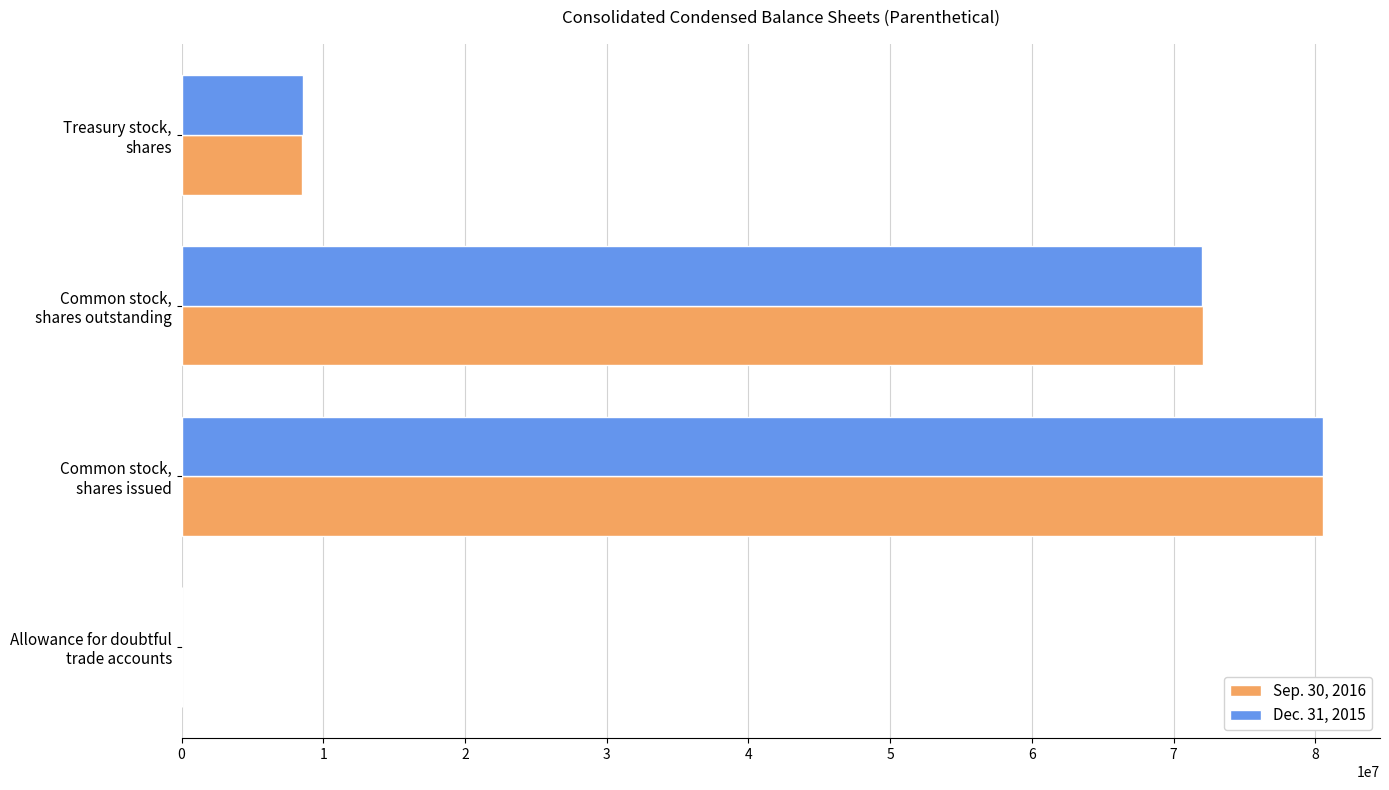

Count the number of data series in this chart.

2